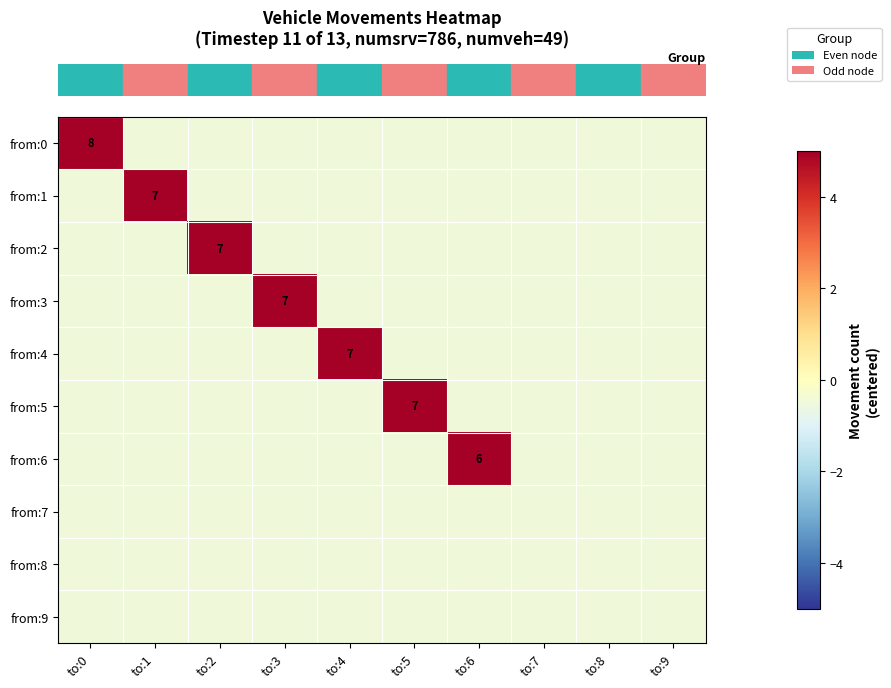

The row_2 series shows -0.5 at to:3. True or false?

True